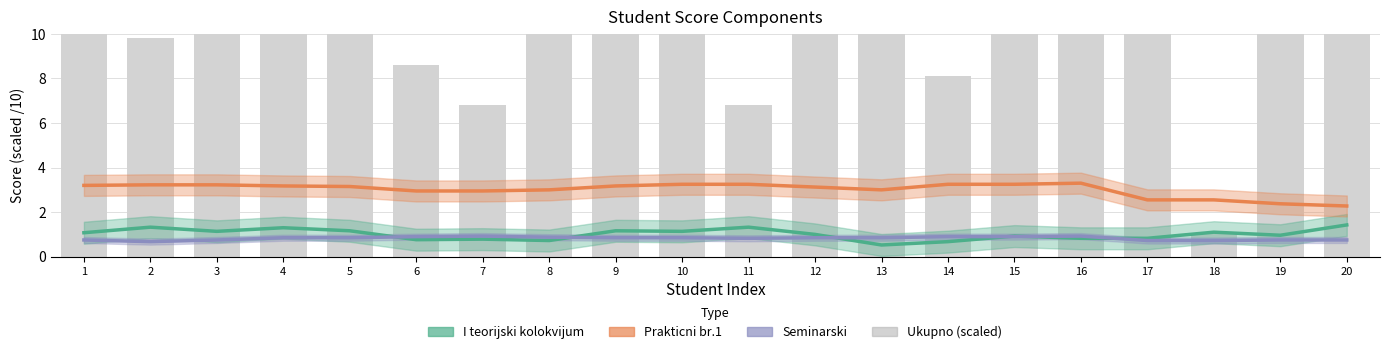

At which label does I teorijski kolokvijum reach its minimum?

13